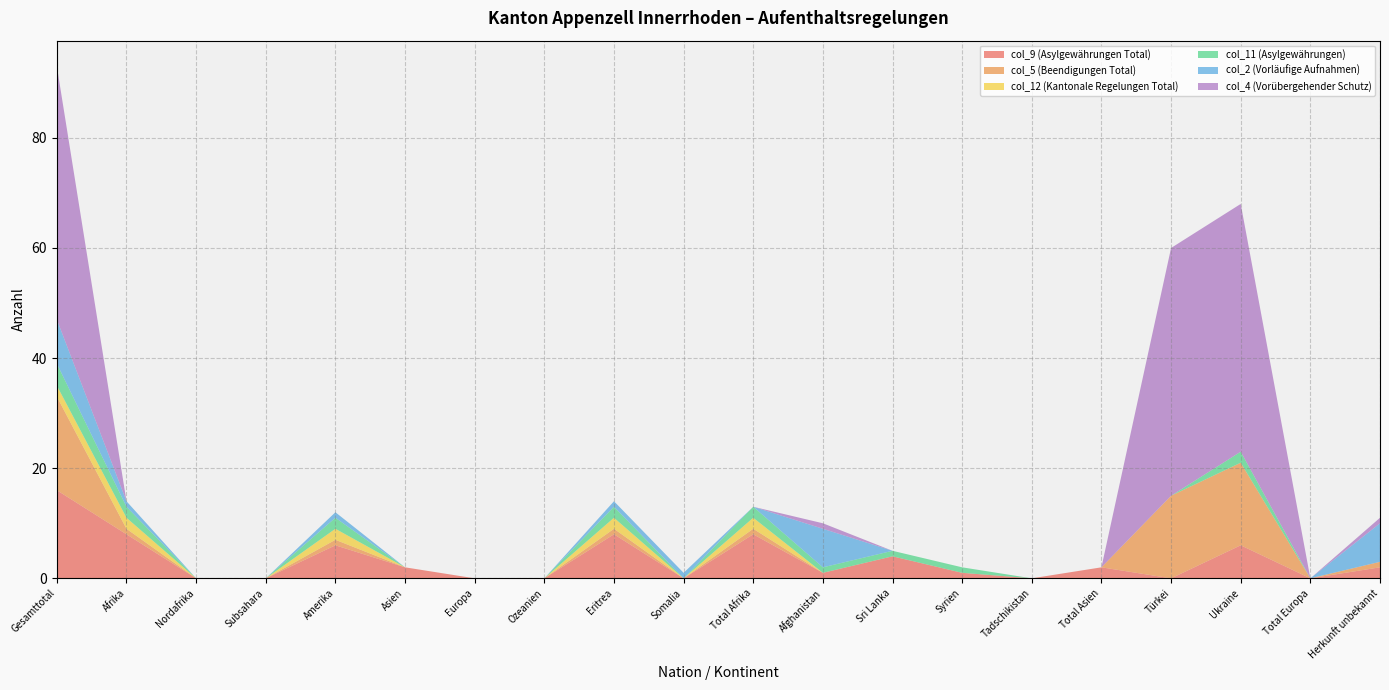

Reading left to right, what are all the values shown in this chart?

col_9 (Asylgewährungen Total): 16	8	0	0	6	2	0	0	8	0	8	1	4	1	0	2	0	6	0	2
col_5 (Beendigungen Total): 17	1	0	0	1	0	0	0	1	0	1	0	0	0	0	0	15	15	0	1
col_12 (Kantonale Regelungen Total): 2	2	0	0	2	0	0	0	2	0	2	0	0	0	0	0	0	0	0	0
col_11 (Asylgewährungen): 4	2	0	0	2	0	0	0	2	0	2	1	1	1	0	0	0	2	0	0
col_2 (Vorläufige Aufnahmen): 8	1	0	0	1	0	0	0	1	1	0	7	0	0	0	0	0	0	0	7
col_4 (Vorübergehender Schutz): 46	0	0	0	0	0	0	0	0	0	0	1	0	0	0	0	45	45	0	1